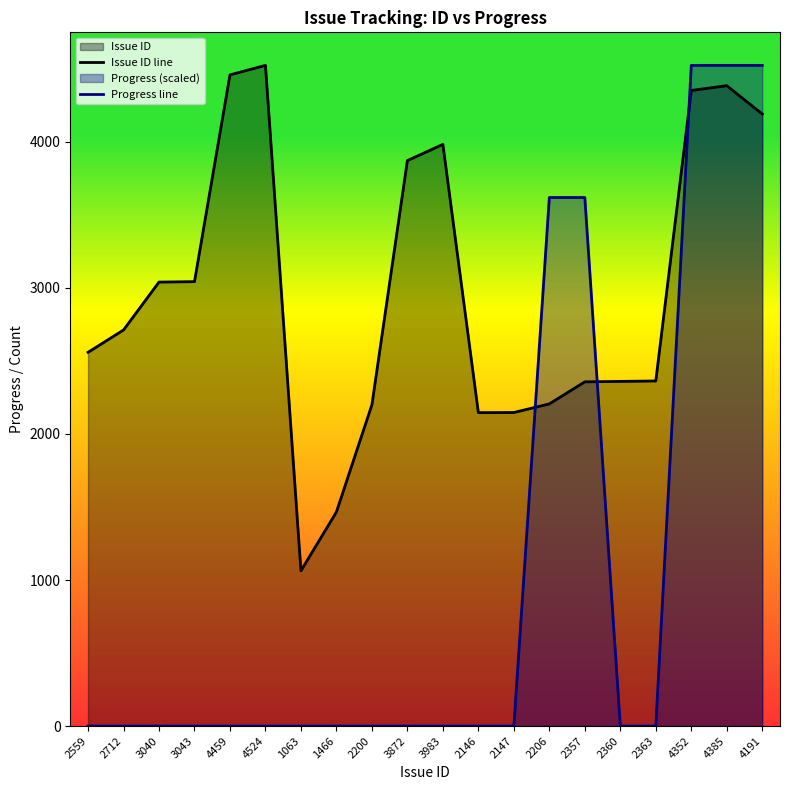

What is the difference between the maximum and second lowest values in the Issue ID line series?

3058.0